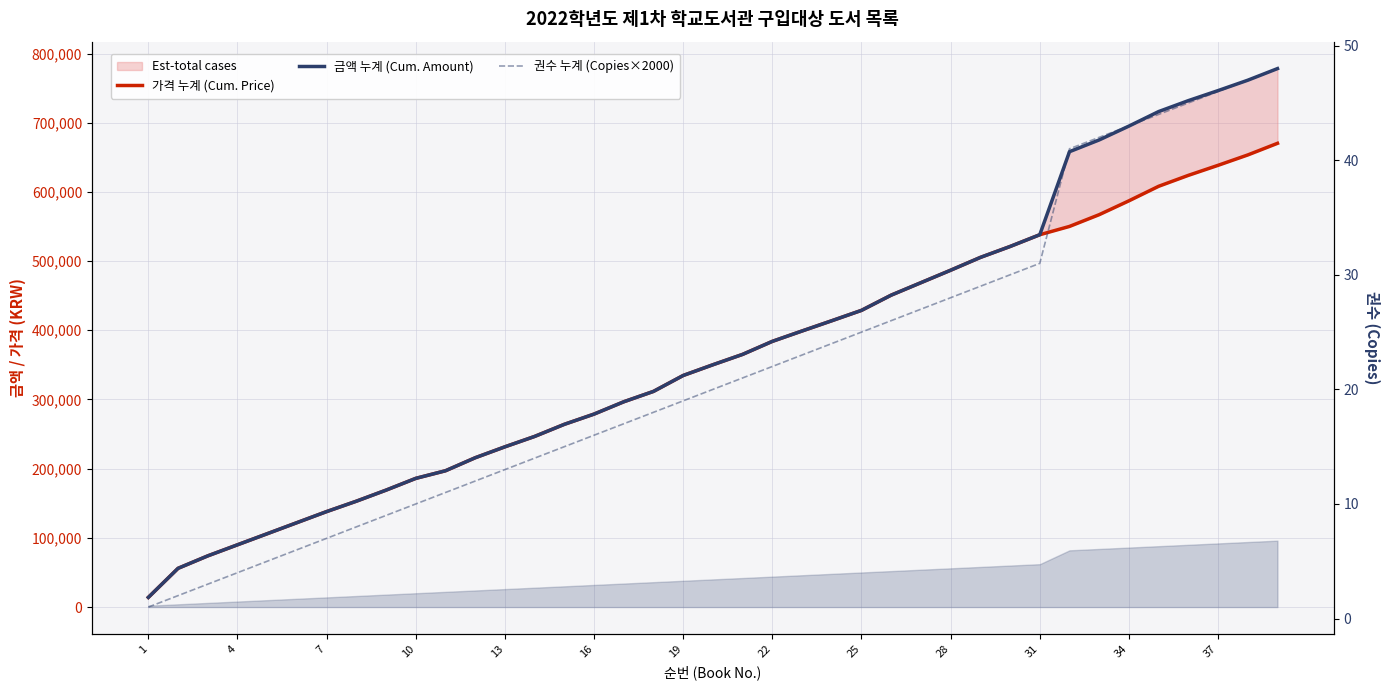

What is the value of the 권수 누계 (Copies×2000) point at the 2nd from the left?

4000